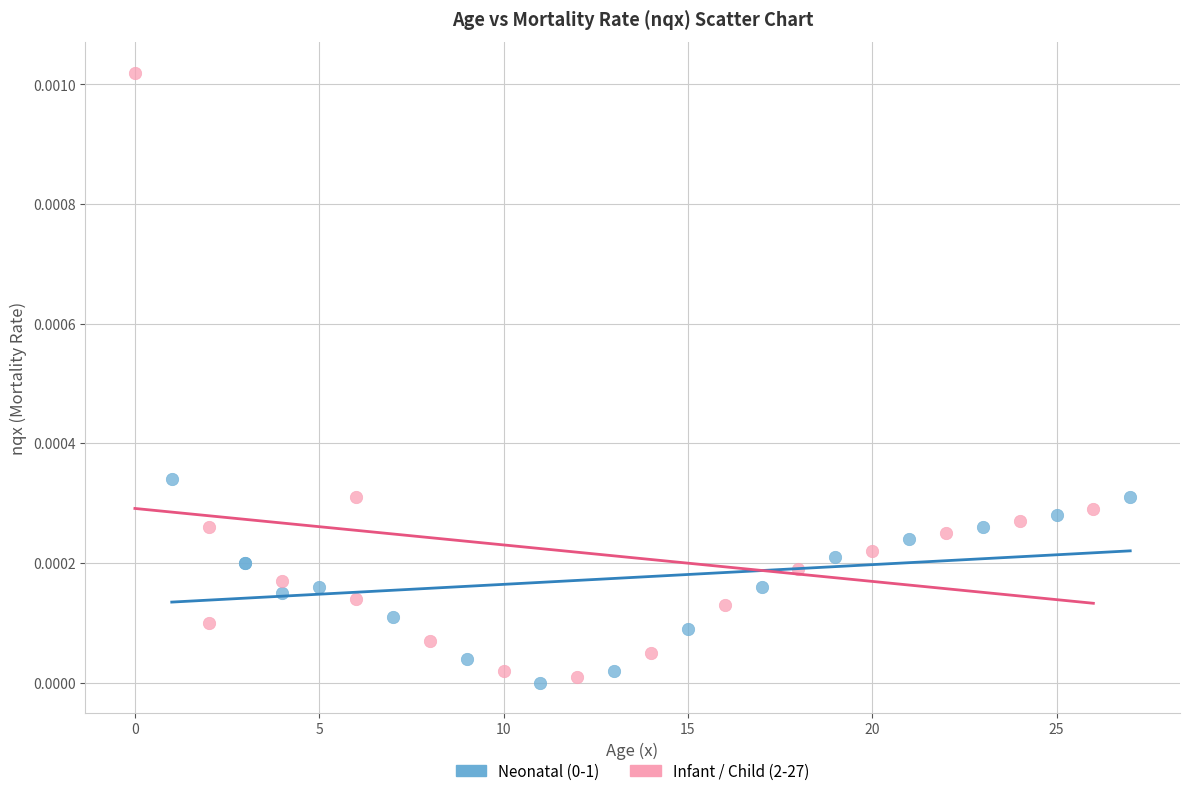

Which series reaches the maximum Y coordinate?

Infant / Child (2-27)